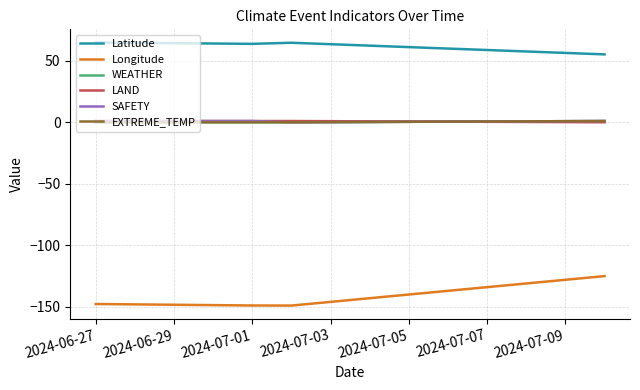

At which category does the chart reach its minimum across all series?

2024-07-01